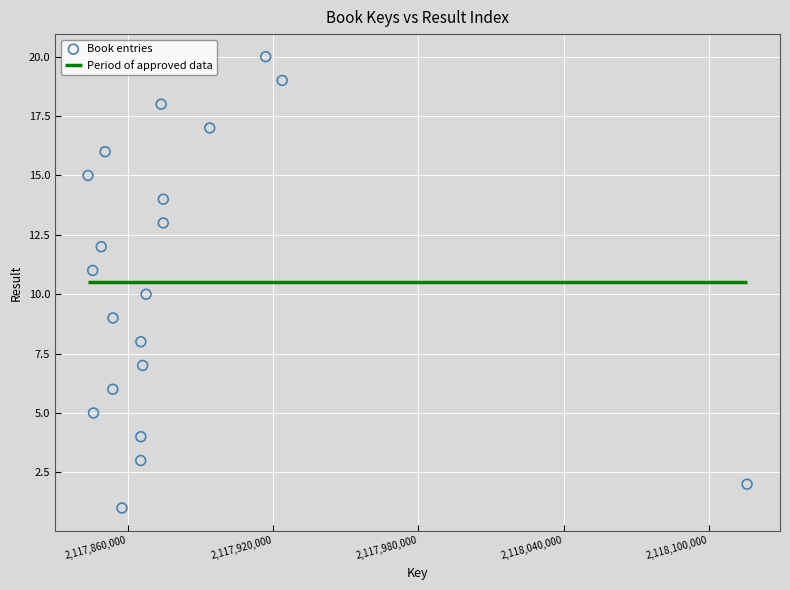

What is the range of X values (max minus min)?

272031